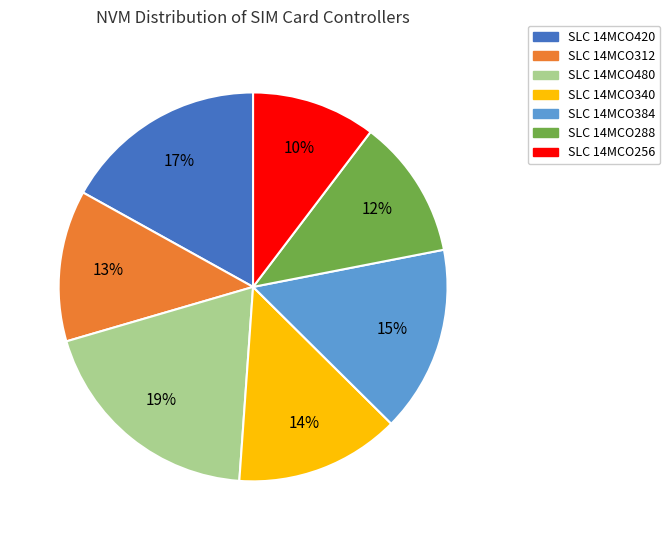

Combined, do SLC 14MCO256 and SLC 14MCO384 account for over 50%?

No